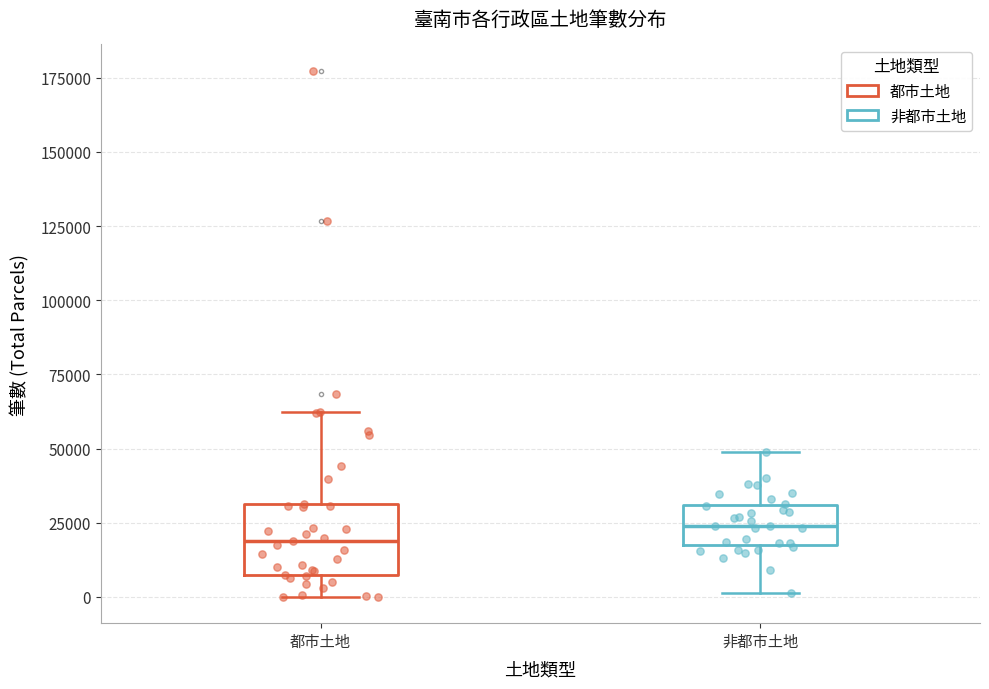

Reading left to right, read every box against the y-axis: the position of its median line, the range the box covers, and the ends of its whiskers. The values are not printed on the chart, so give them approximately, as read against the axis.

都市土地: median 20000, box 5000 to 30000, whiskers 0 to 60000
非都市土地: median 25000, box 15000 to 30000, whiskers 0 to 50000